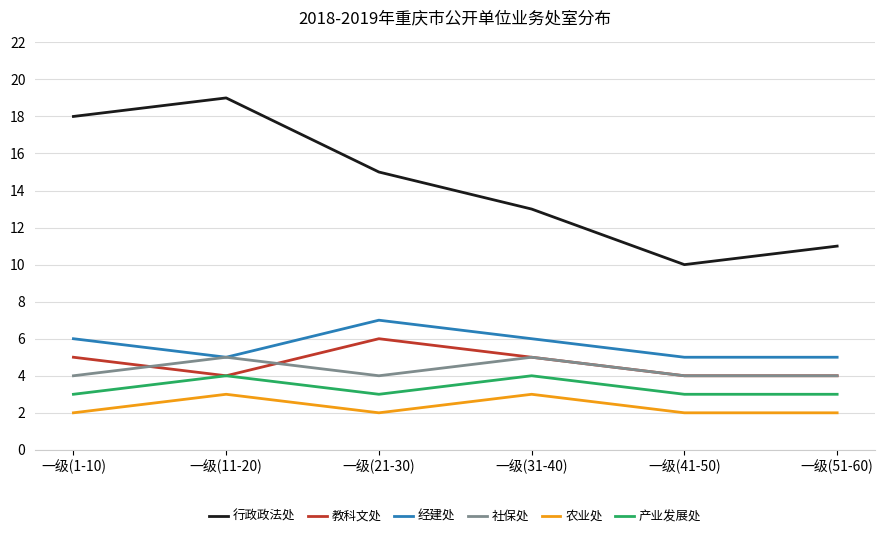

The 行政政法处 series shows 18 at 一级(1-10). True or false?

True